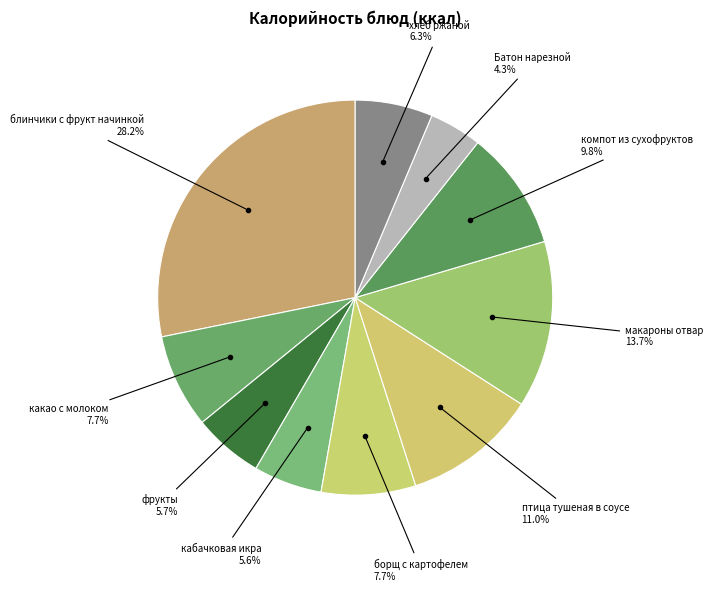

Count the number of slices in the pie.

10